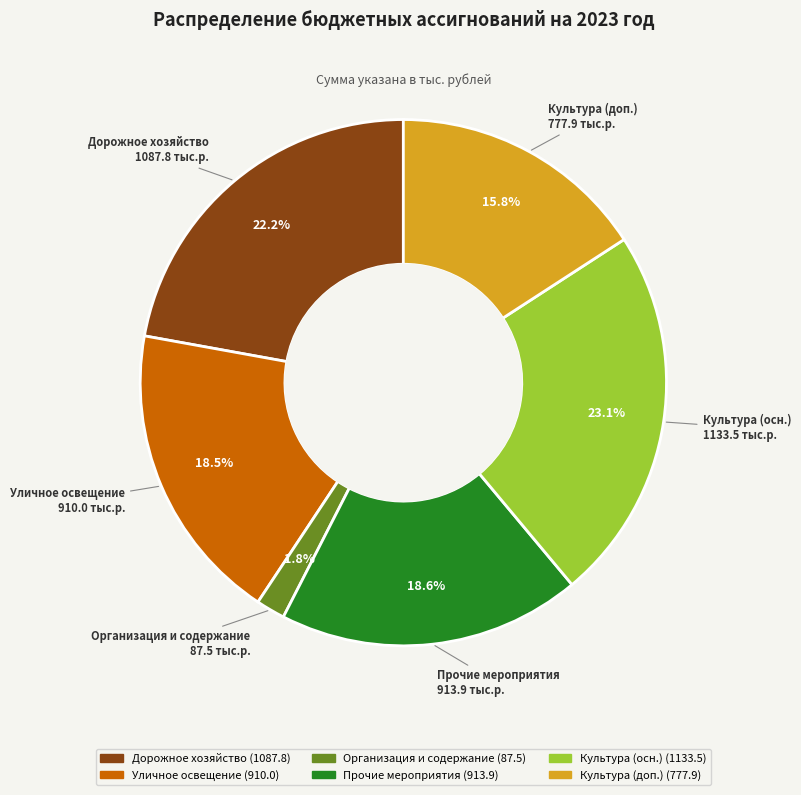

Is there any slice that represents more than half of the pie?

No